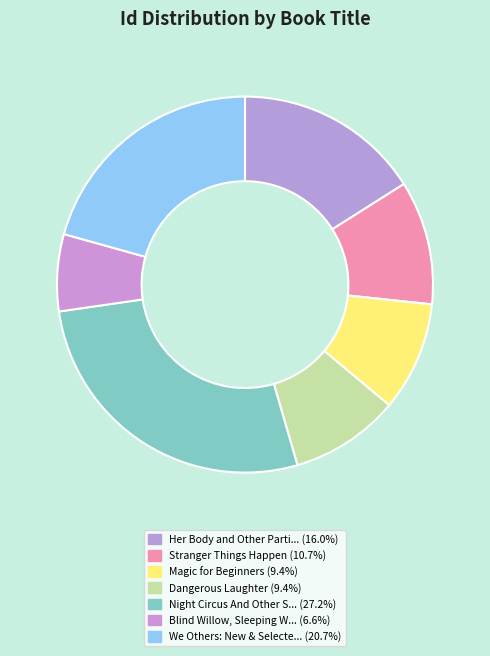

Count the number of slices in the pie.

7